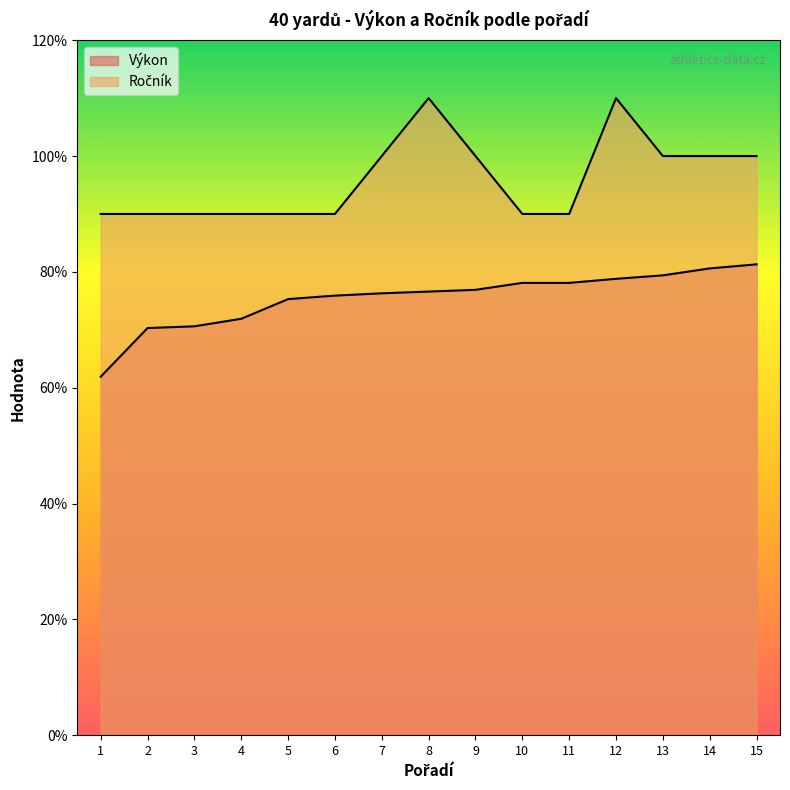

What is the minimum value for Výkon?

6.2